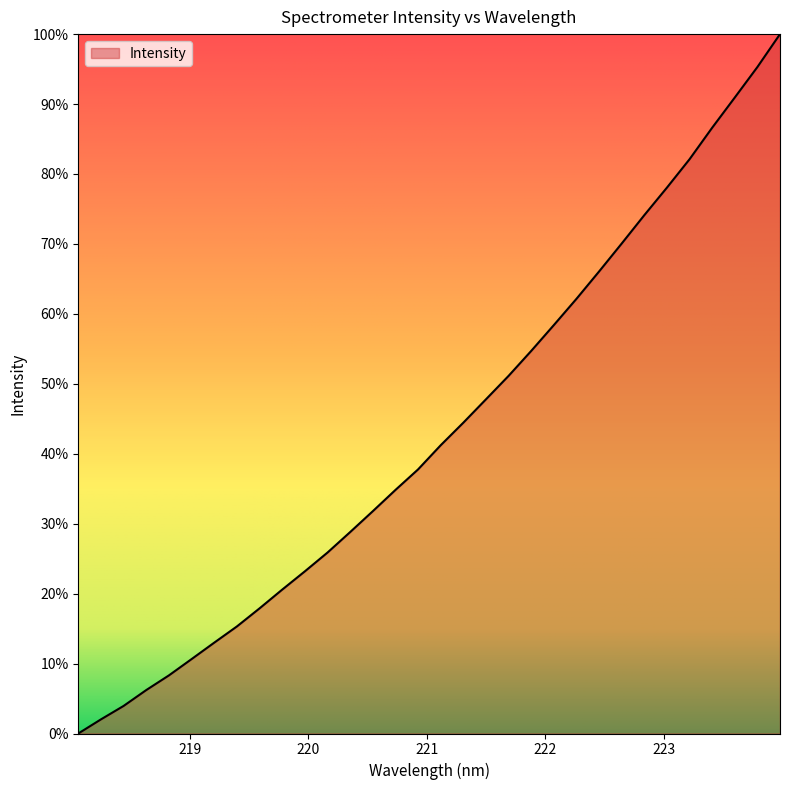

What is the difference between the maximum and minimum values?

100.0